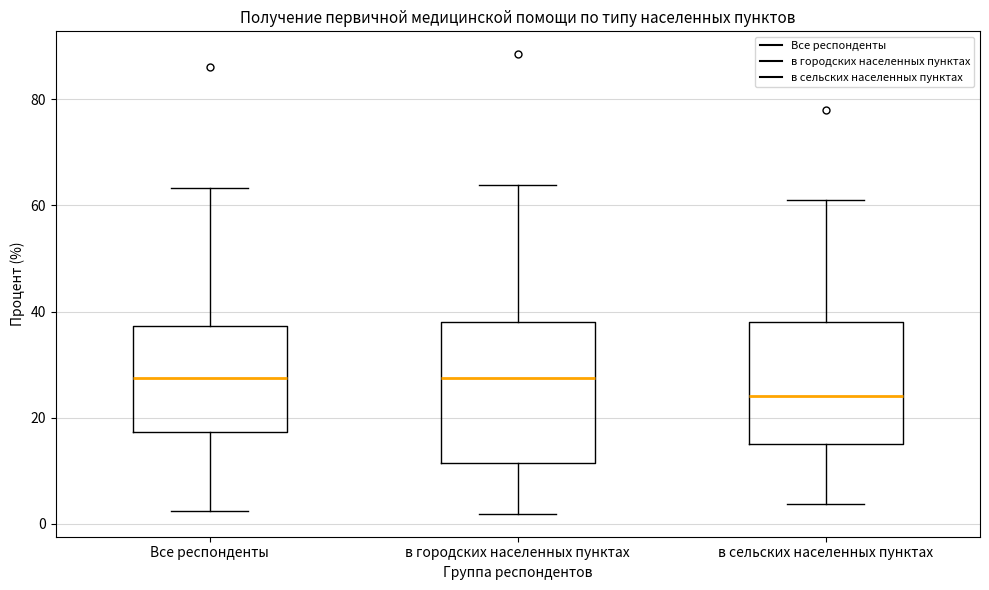

Where is the upper edge of the box for Все респонденты on the y-axis? The values are not printed on the chart, so give them approximately, as read against the axis.

38